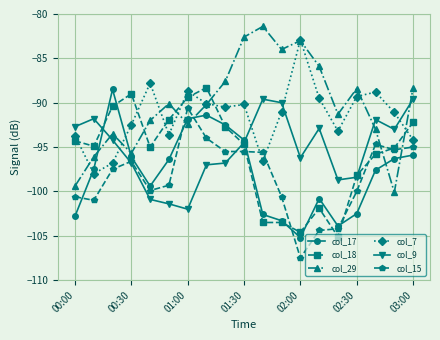

Which series has the largest total across all categories?

col_29